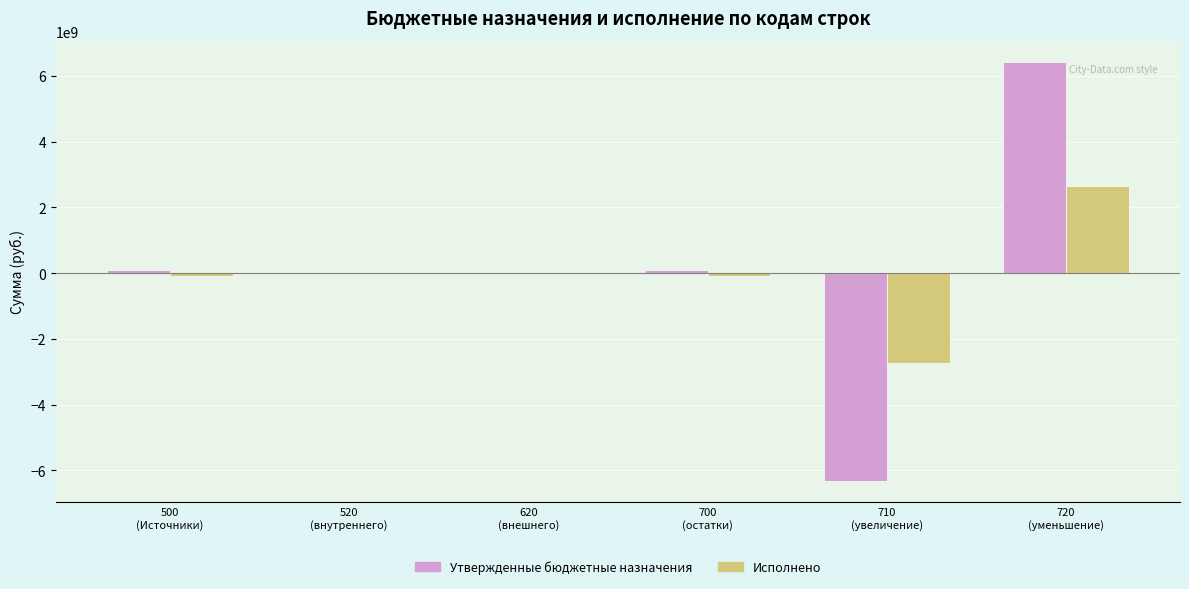

What is the highest value of the Утвержденные бюджетные назначения series?

6427988443.1